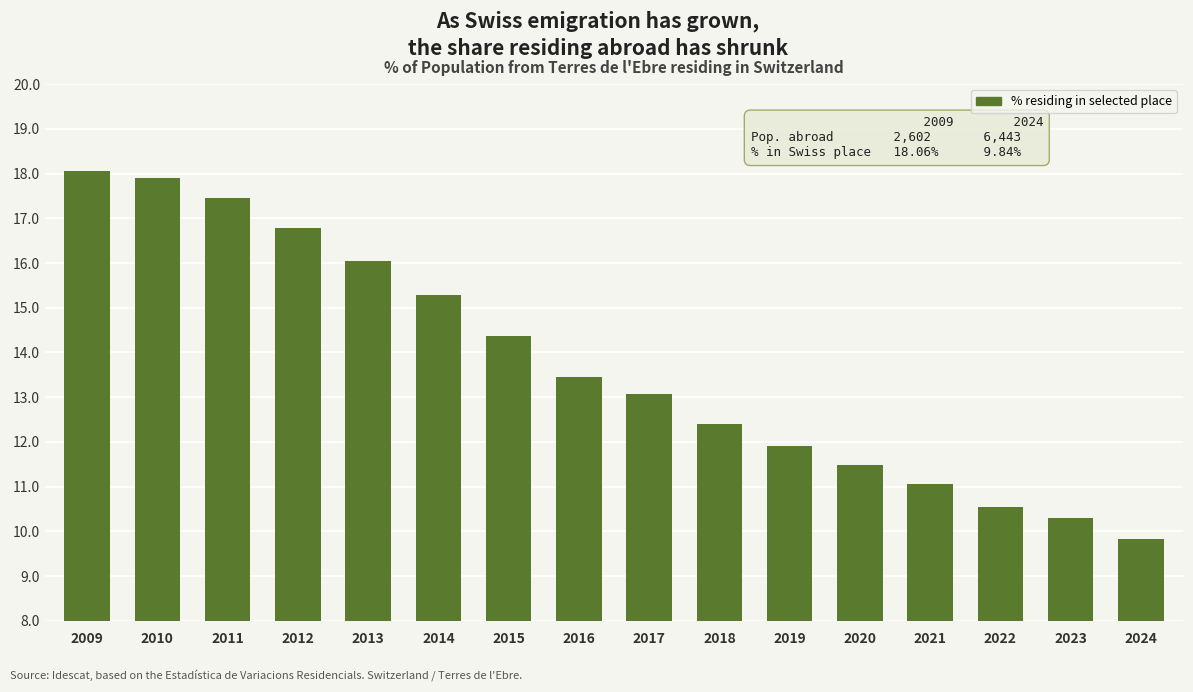

List the labels in order of value, smallest first.

2024, 2023, 2022, 2021, 2020, 2019, 2018, 2017, 2016, 2015, 2014, 2013, 2012, 2011, 2010, 2009